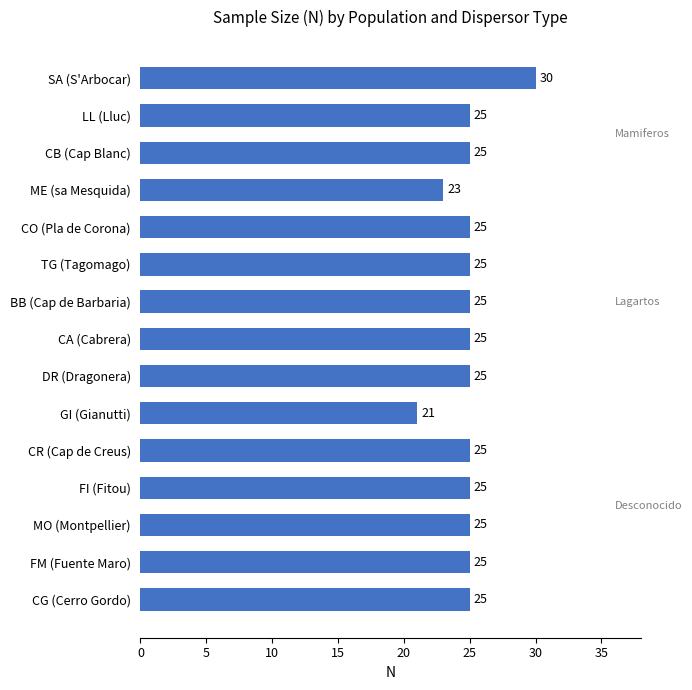

What is the average value?

25